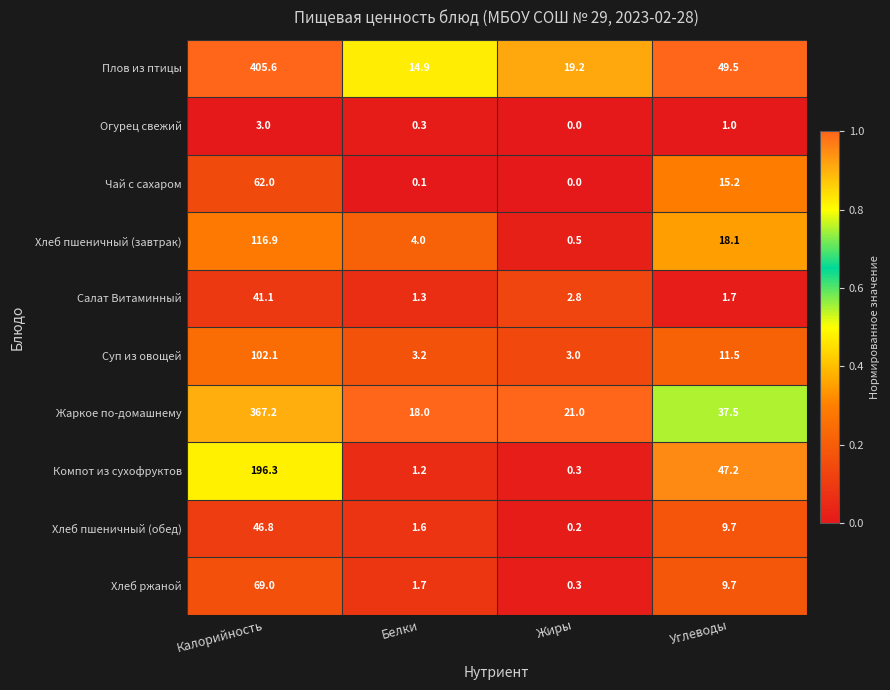

Which series changed the most between Калорийность and Белки?

Плов из птицы